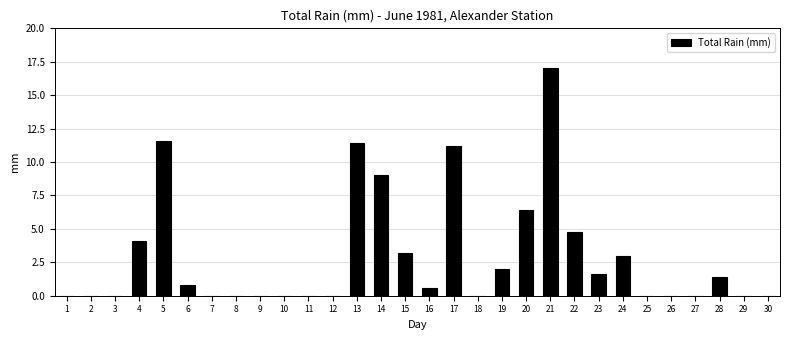

Reading left to right, list all the values displayed in this chart.

1=0.0	2=0.0	3=0.0	4=4.1	5=11.6	6=0.8	7=0.0	8=0.0	9=0.0	10=0.0	11=0.0	12=0.0	13=11.4	14=9.0	15=3.2	16=0.6	17=11.2	18=0.0	19=2.0	20=6.4	21=17.0	22=4.8	23=1.6	24=3.0	25=0.0	26=0.0	27=0.0	28=1.4	29=0.0	30=0.0